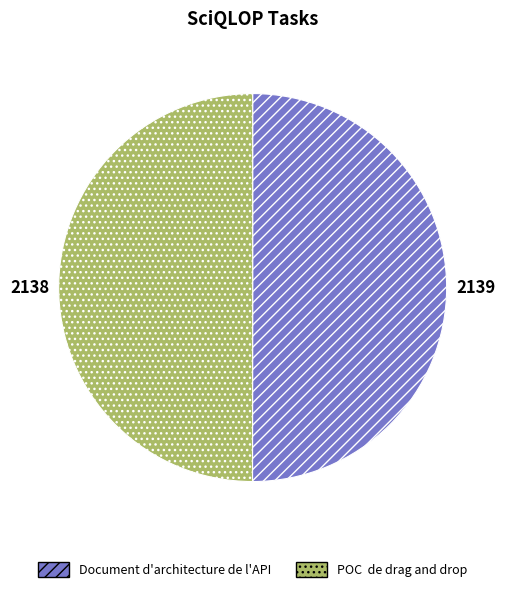

Is the sum of Document d'architecture de l'API and POC de drag and drop greater than half?

Yes